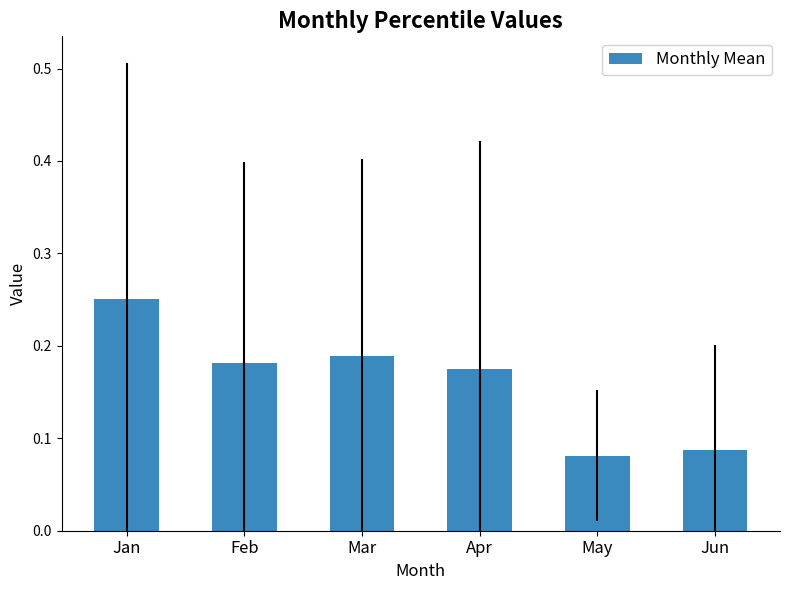

Rank the categories by value from highest to lowest.

Jan, Mar, Feb, Apr, Jun, May